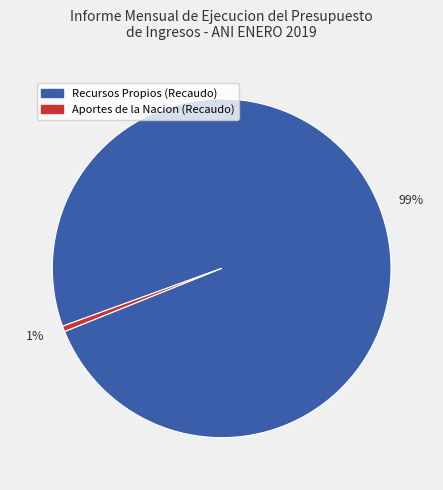

The 1% slice represents 11% of the pie. True or false?

False